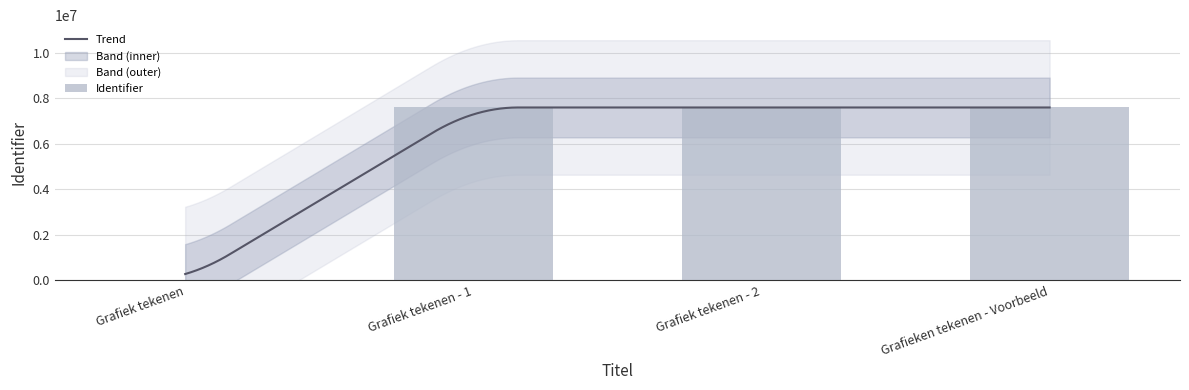

Between Grafieken tekenen - Voorbeeld and Grafiek tekenen, which is larger?

Grafieken tekenen - Voorbeeld